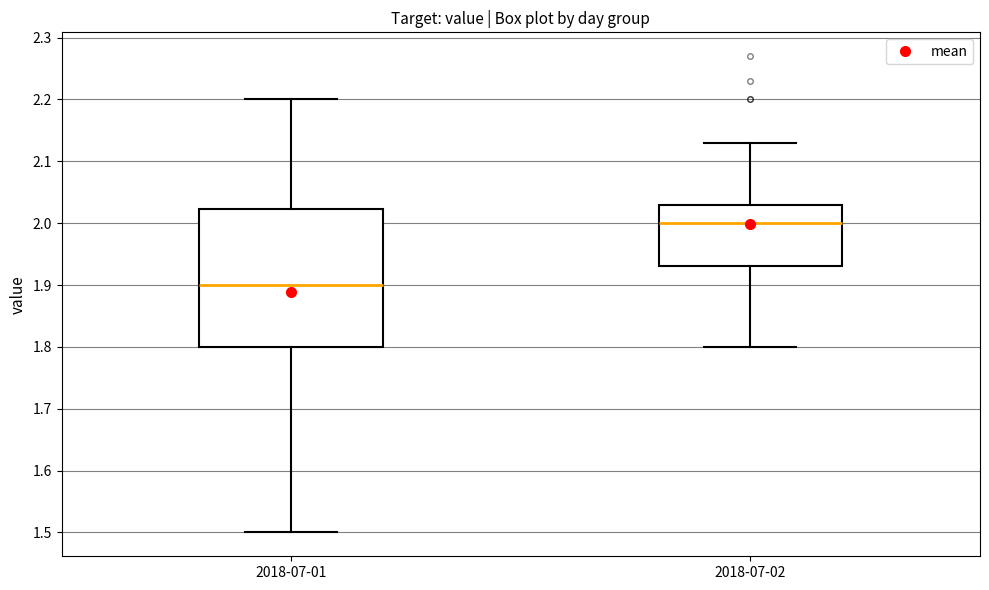

Reading left to right, read every box against the y-axis: the position of its median line, the range the box covers, and the ends of its whiskers. The values are not printed on the chart, so give them approximately, as read against the axis.

2018-07-01: median 1.90, box 1.80 to 2.02, whiskers 1.50 to 2.20
2018-07-02: median 2.00, box 1.93 to 2.03, whiskers 1.80 to 2.13